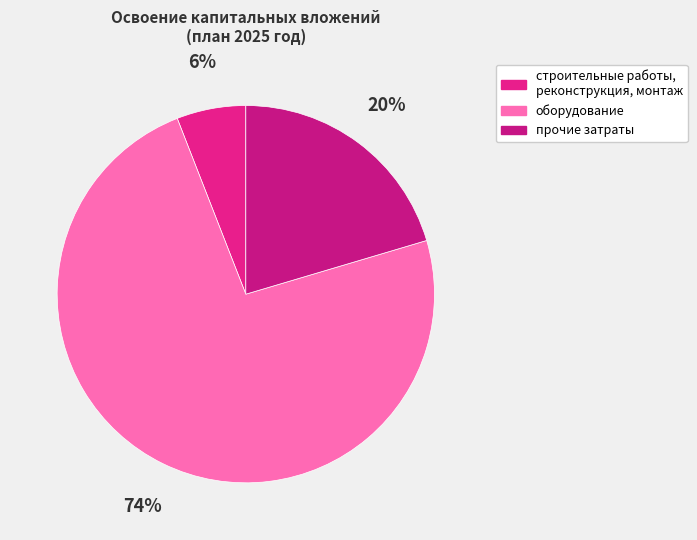

How many slices are in this pie chart?

3